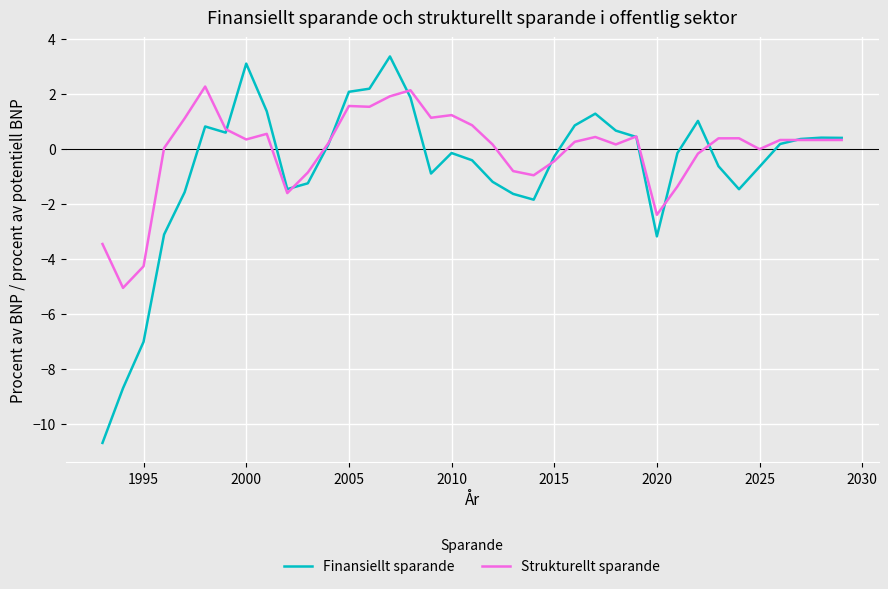

Rank the series by their average value, from highest to lowest.

Strukturellt sparande, Finansiellt sparande